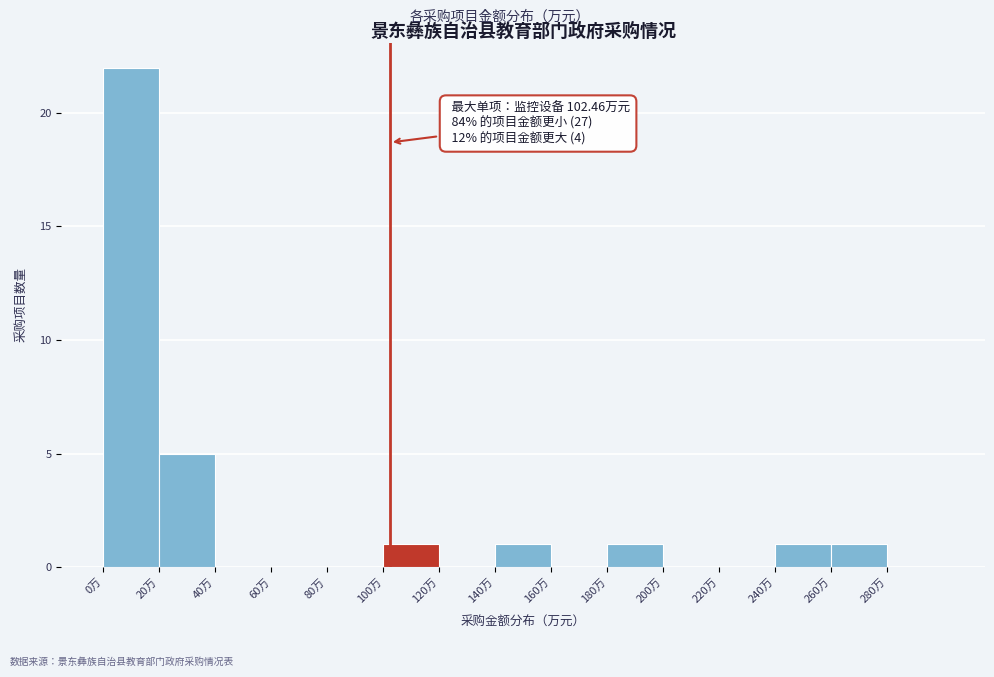

Over which range of the x-axis is the bar tallest?

0 to 20